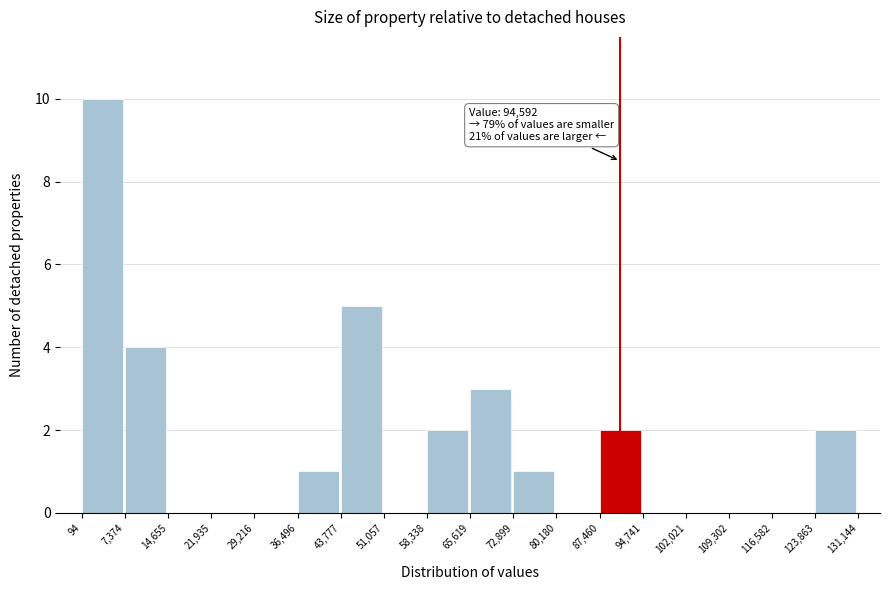

Which range on the x-axis has the tallest bar?

94 to 7,374